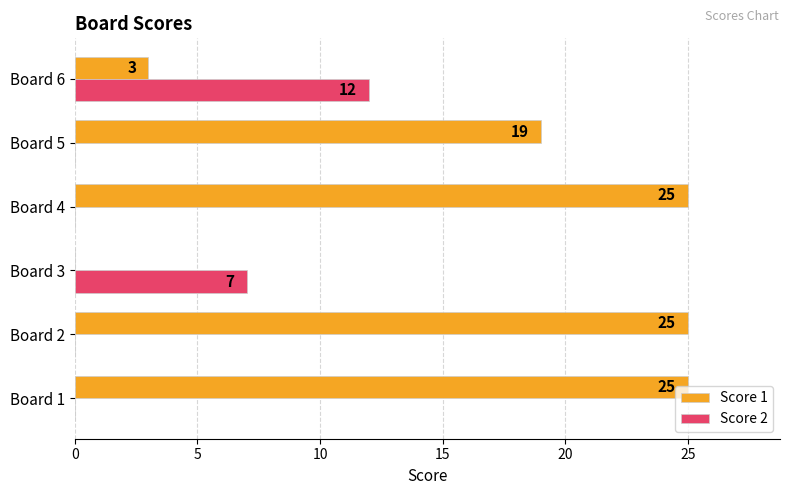

What is the sum of all Score 1 values?

97